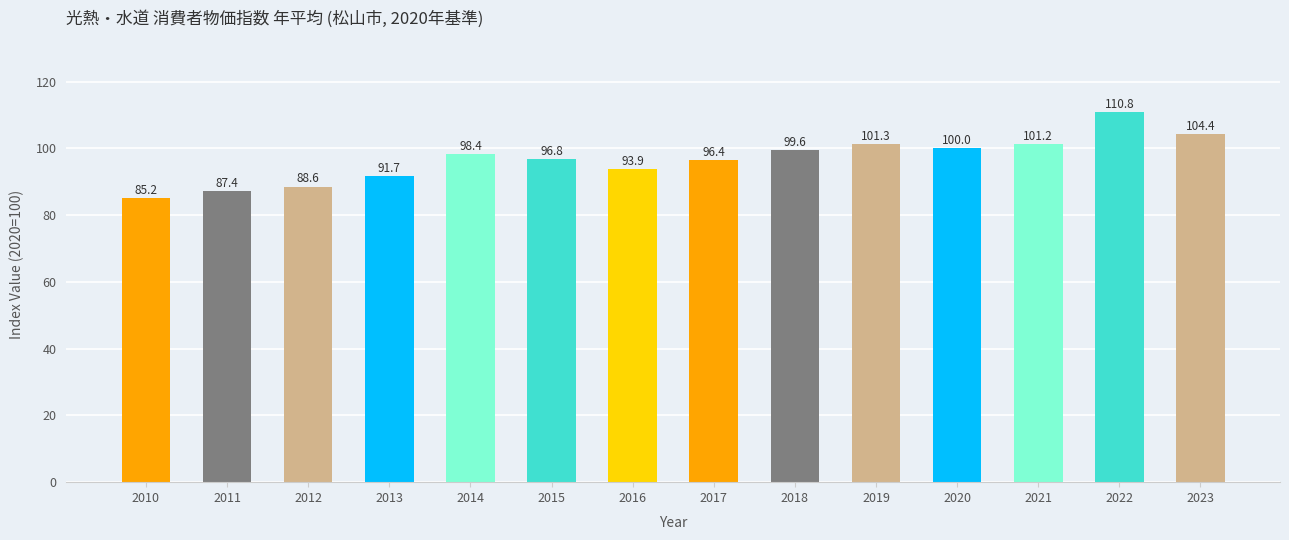

What is the sum of all values?

1355.7